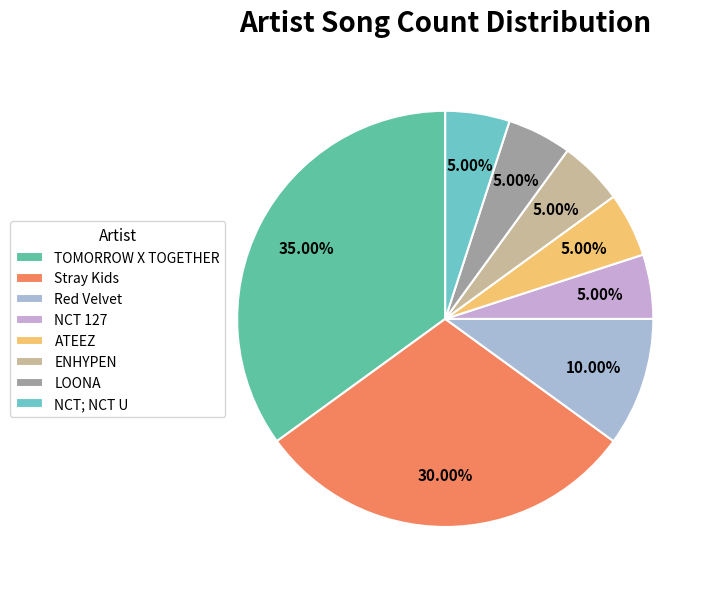

What is the ratio of the value at NCT 127 to the value at ENHYPEN?

1.0